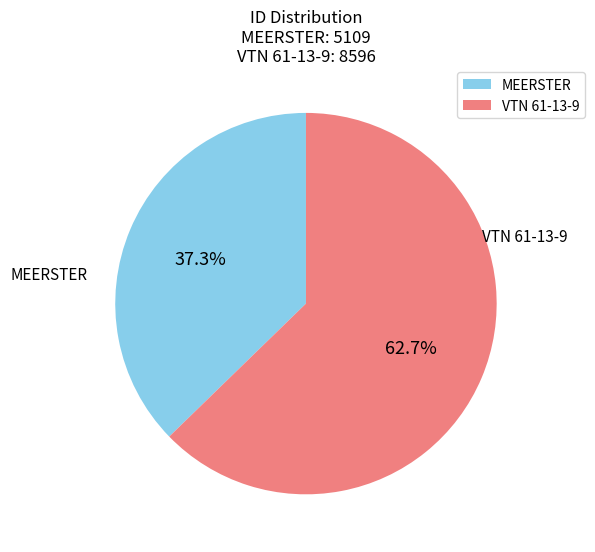

What percentage is NOT represented by MEERSTER?

62.7%